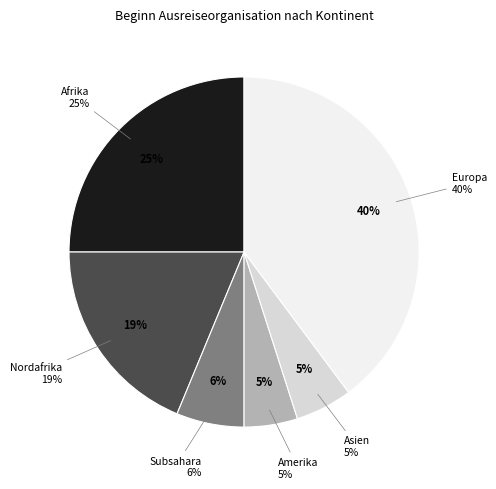

Which category has the smallest portion of the pie?

Amerika